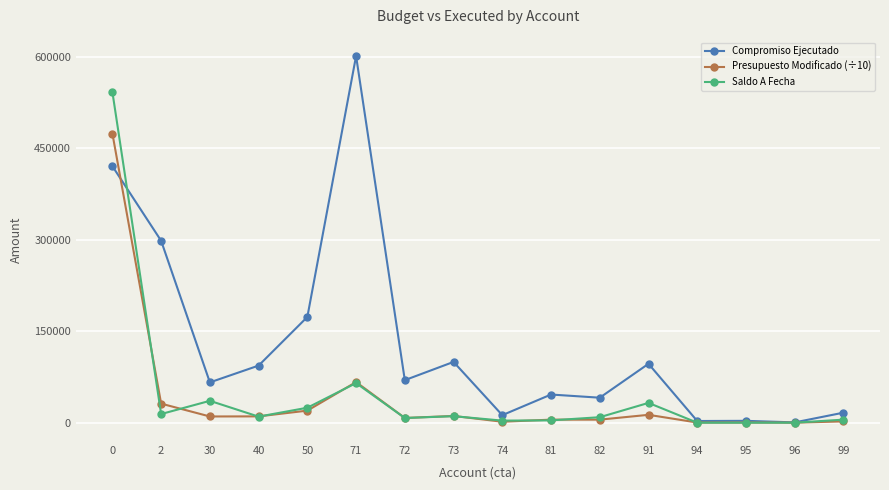

In Saldo A Fecha, how many points are lower than both neighbors (excluding endpoints)?

5